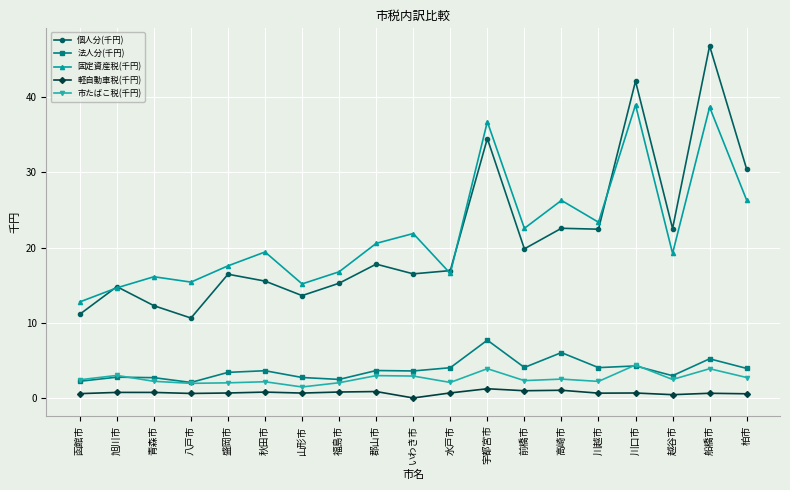

Where is the first local maximum for 個人分(千円)?

旭川市